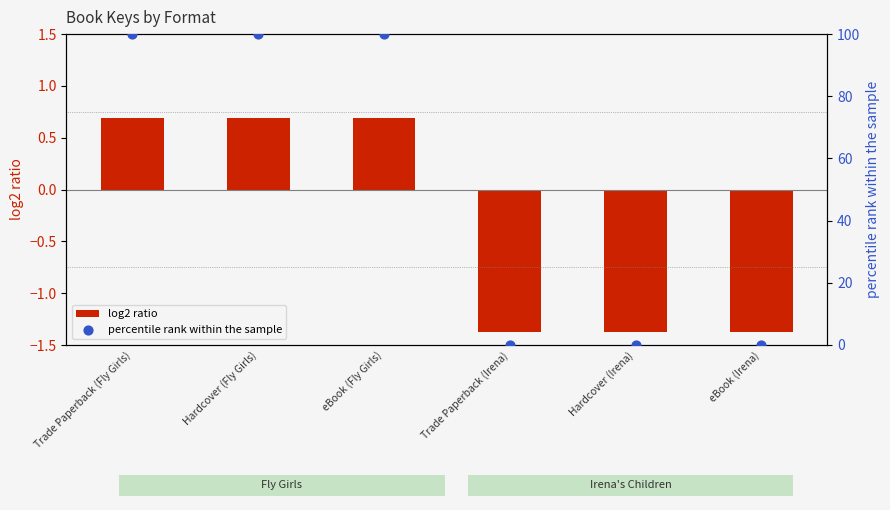

What is the total value across all series at Hardcover (Fly Girls)?

100.7